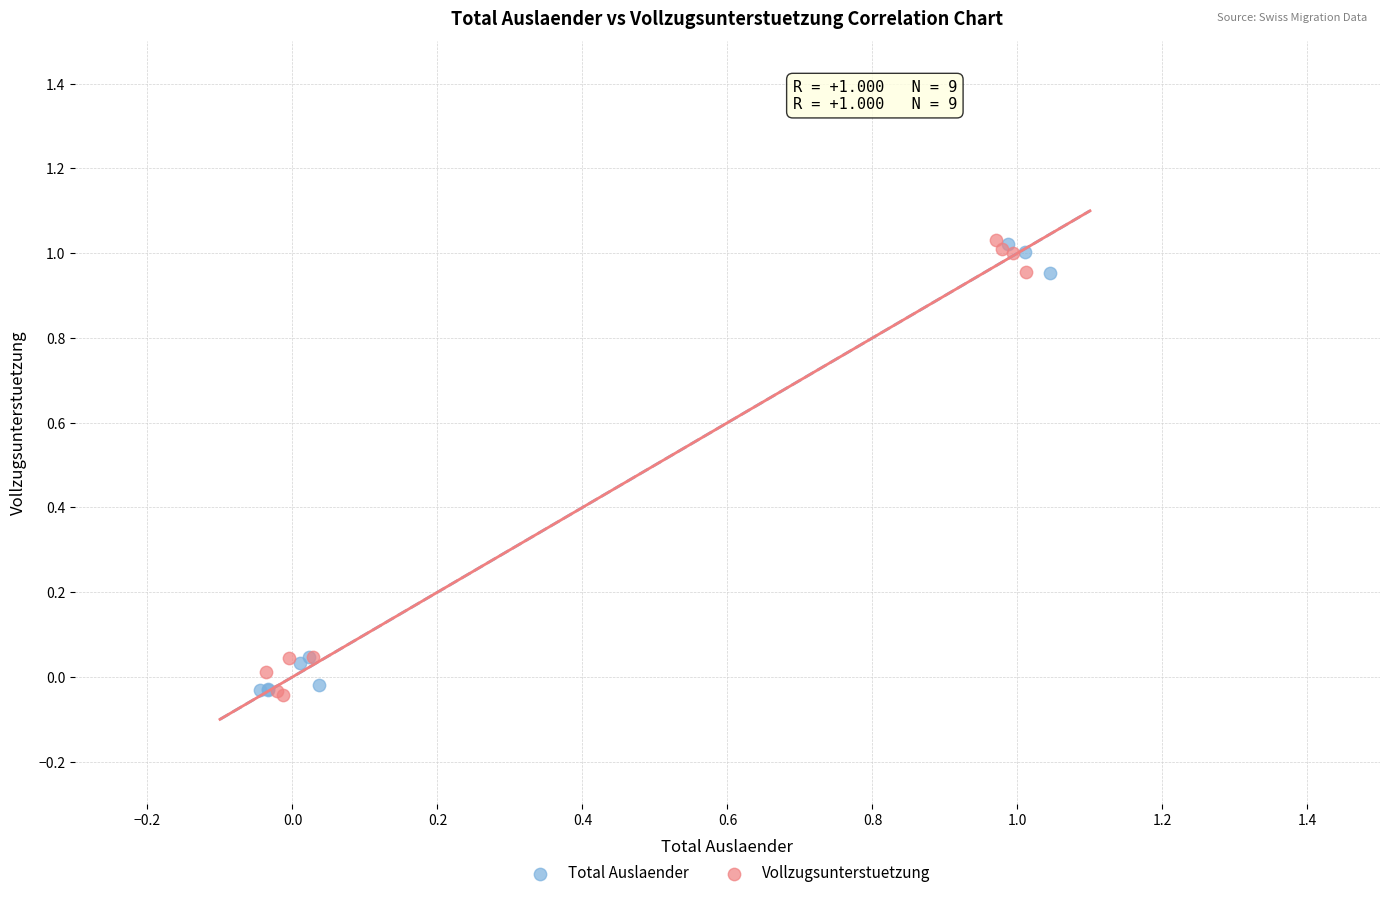

What are all the series names shown in the legend?

Total Auslaender, Vollzugsunterstuetzung